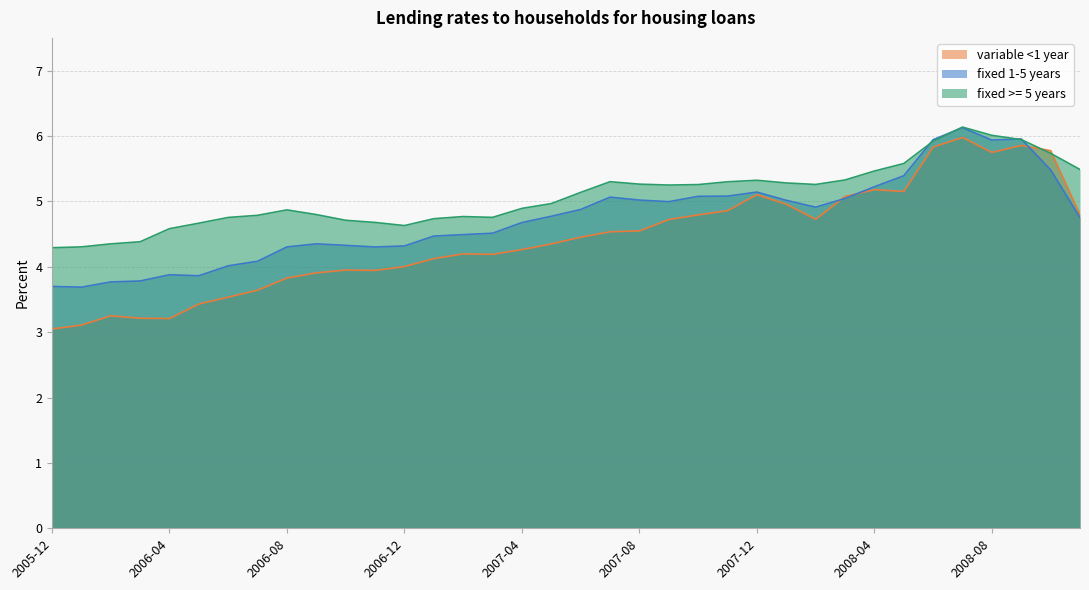

Reading right to left, extract all data points from this chart.

variable <1 year: 4.8	5.8	5.9	5.7	6.0	5.8	5.2	5.2	5.1	4.7	5.0	5.1	4.9	4.8	4.7	4.5	4.5	4.5	4.3	4.3	4.2	4.2	4.1	4.0	3.9	3.9	3.9	3.8	3.6	3.5	3.4	3.2	3.2	3.2	3.1	3.0
fixed 1-5 years: 4.8	5.5	6.0	5.9	6.1	5.9	5.4	5.2	5.0	4.9	5.0	5.1	5.1	5.1	5.0	5.0	5.1	4.9	4.8	4.7	4.5	4.5	4.5	4.3	4.3	4.3	4.3	4.3	4.1	4.0	3.9	3.9	3.8	3.8	3.7	3.7
fixed >= 5 years: 5.5	5.7	5.9	6.0	6.1	5.9	5.6	5.5	5.3	5.3	5.3	5.3	5.3	5.3	5.2	5.3	5.3	5.1	5.0	4.9	4.8	4.8	4.7	4.6	4.7	4.7	4.8	4.9	4.8	4.8	4.7	4.6	4.4	4.3	4.3	4.3